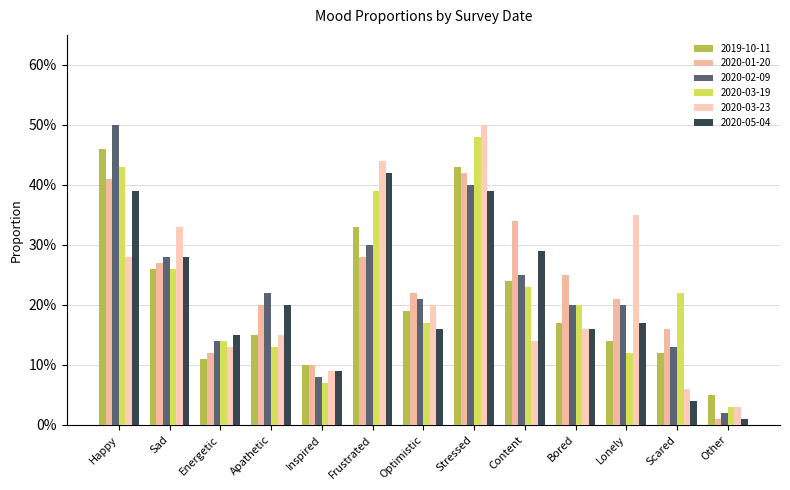

The value of 2020-02-09 at Bored is 0.1. True or false?

False